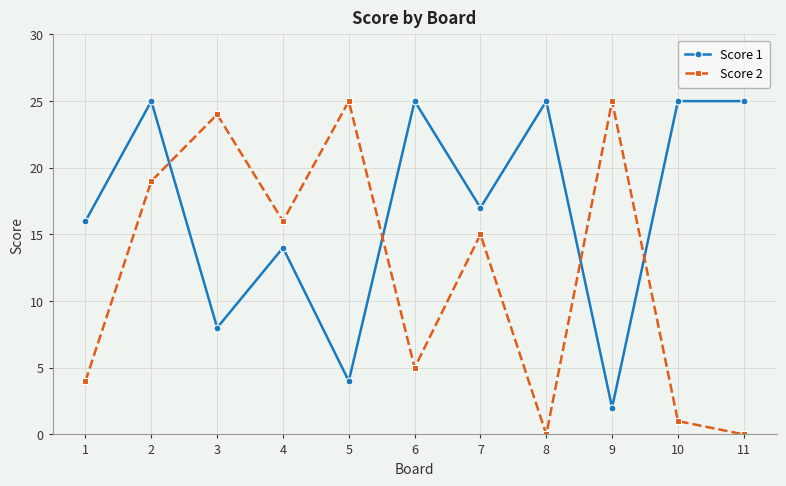

The value of Score 2 at 10 is 1. True or false?

True